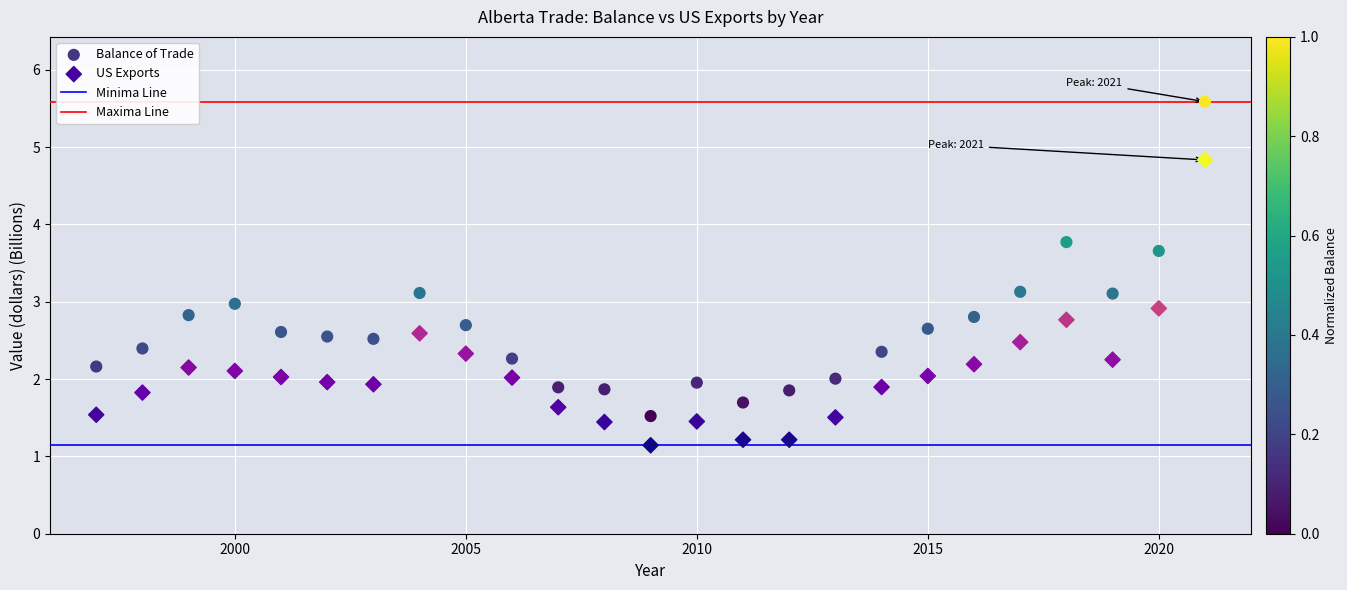

Which series reaches the maximum Y coordinate?

Balance of Trade